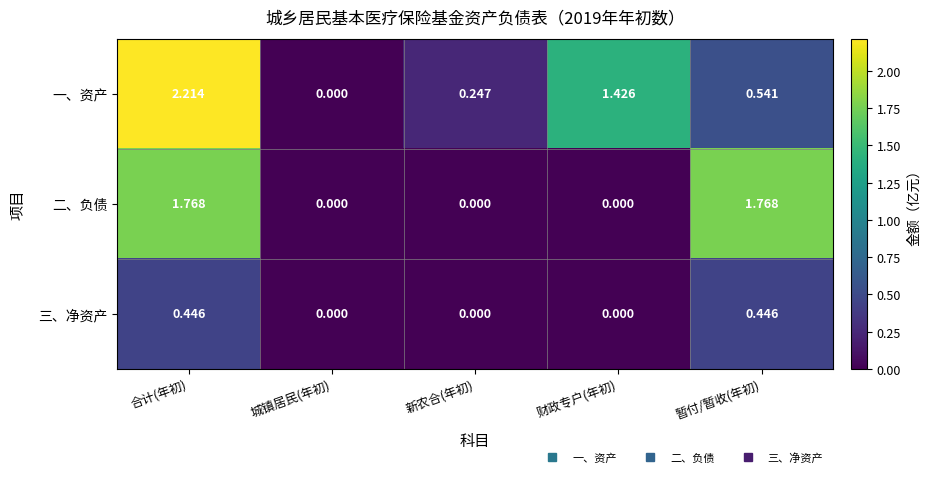

Which series has the largest total across all categories?

一、资产